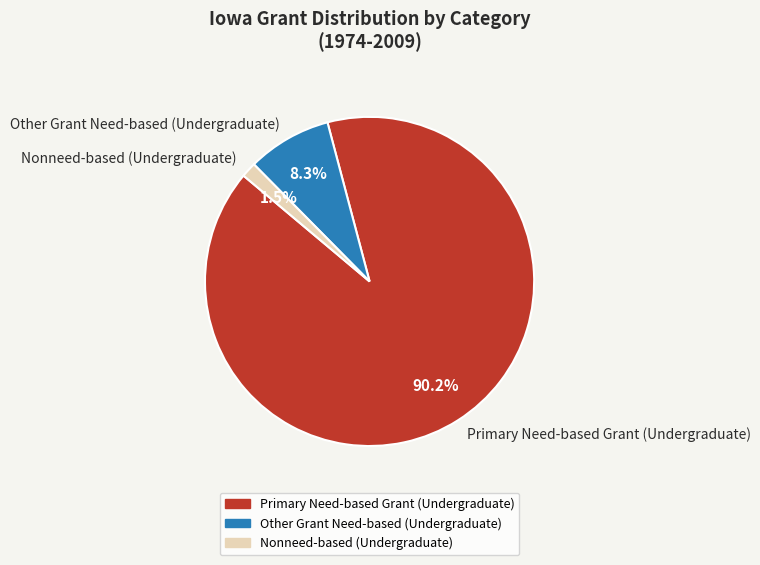

How many slices are in this pie chart?

3